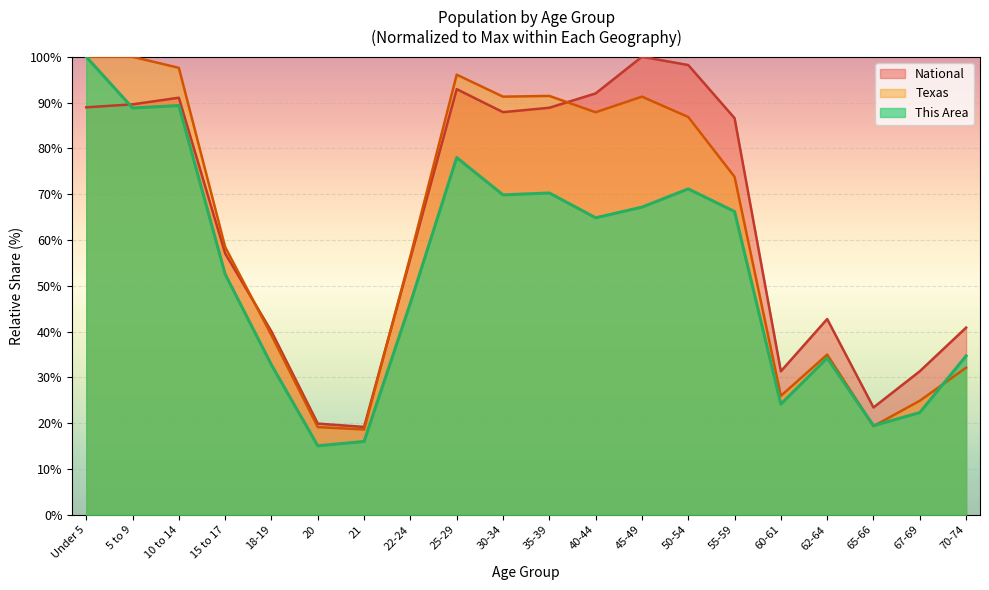

What is the difference between the second highest and second lowest values in the This Area series?

73.3